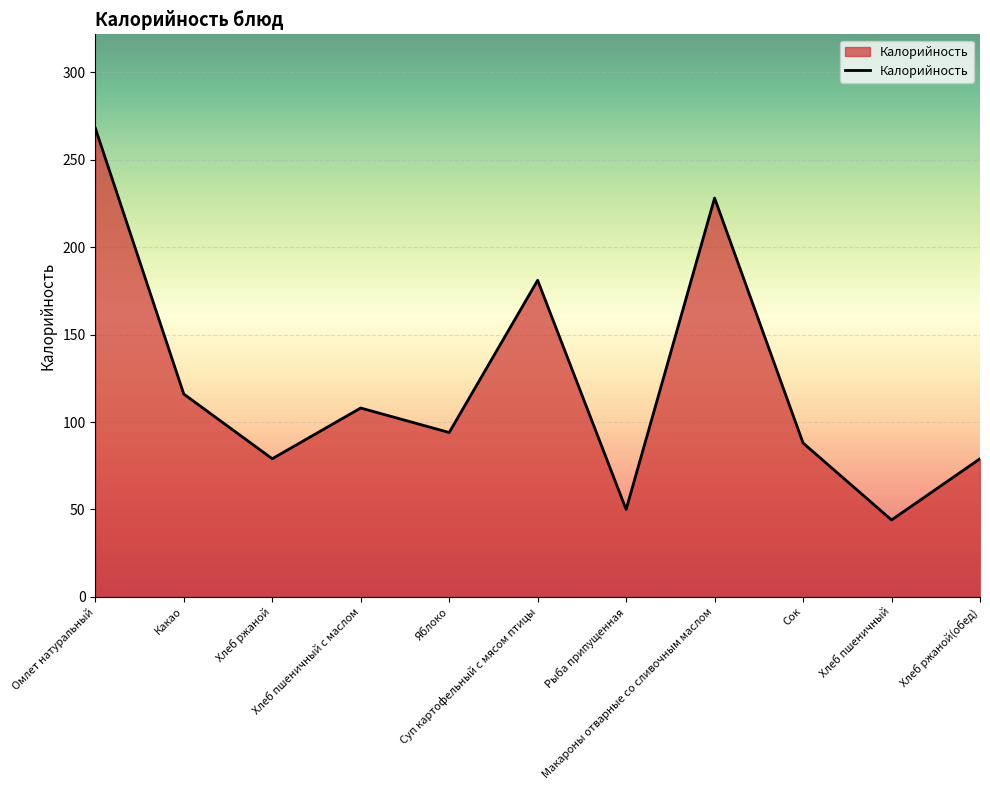

The chart shows a value of 42 at Какао. True or false?

False